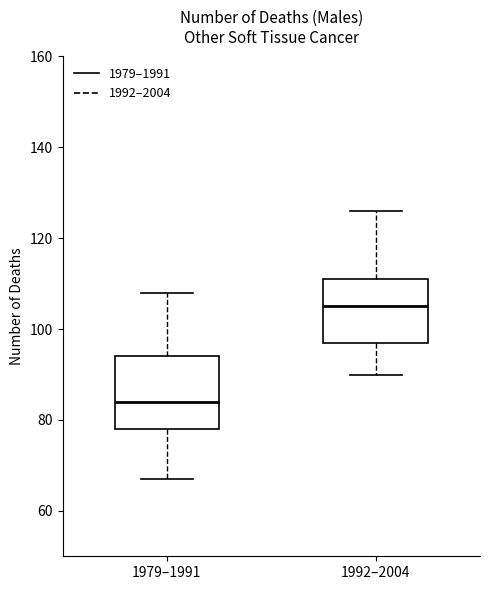

Reading left to right, transcribe this box plot: for each box, give where its median line is, the range the box spans, and where its two whiskers end, as read against the y-axis. The values are not printed on the chart, so give them approximately, as read against the axis.

1979–1991: median 84, box 78 to 94, whiskers 68 to 108
1992–2004: median 106, box 98 to 112, whiskers 90 to 126